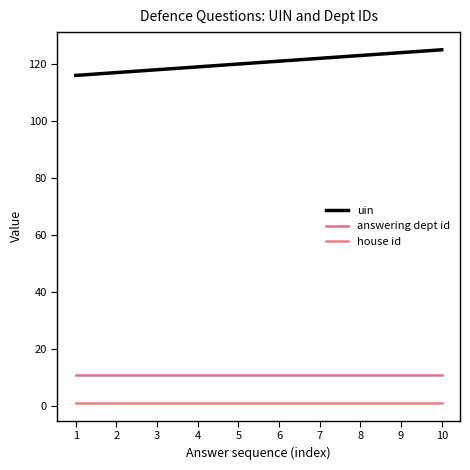

Count the number of categories in the chart.

10